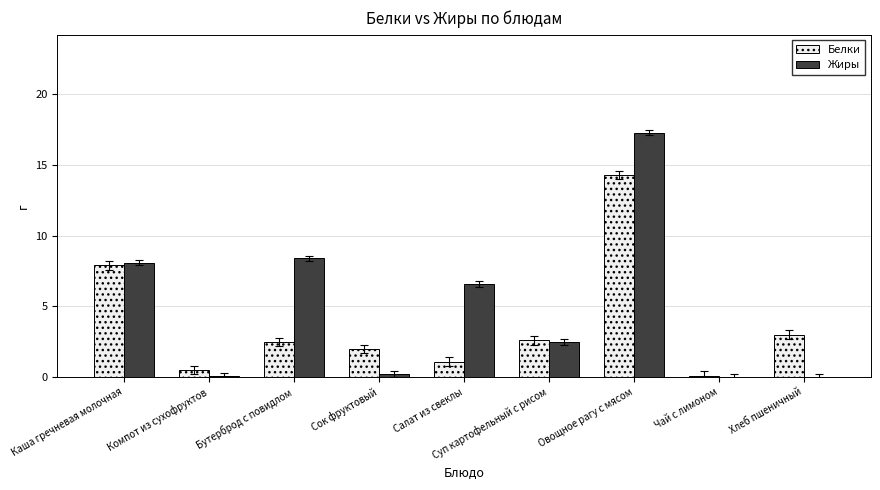

Reading left to right, transcribe all the data shown in this chart.

Белки: 7.9	0.5	2.5	2.0	1.1	2.6	14.3	0.1	3.0
Жиры: 8.1	0.1	8.4	0.2	6.6	2.5	17.3	0.0	0.0